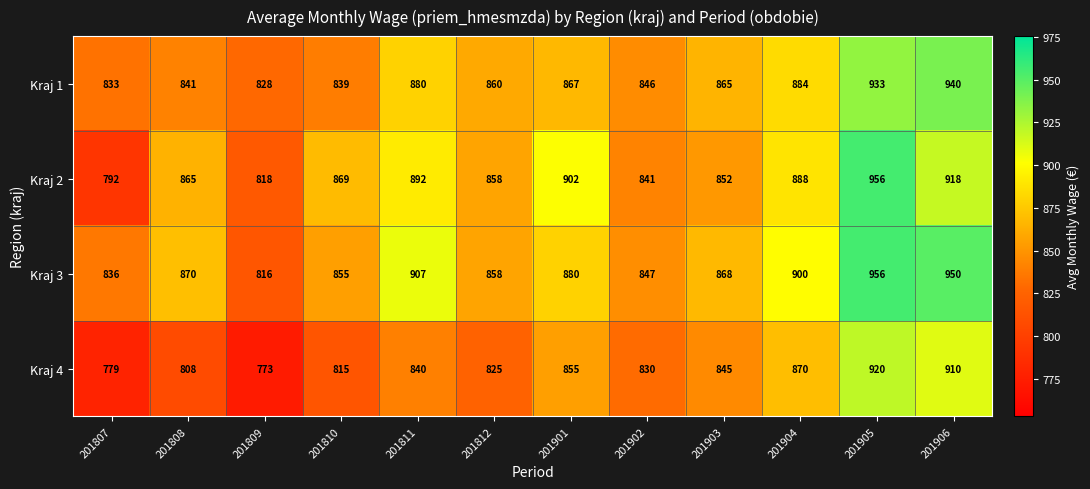

What is the total value across all series at 201807?

3240